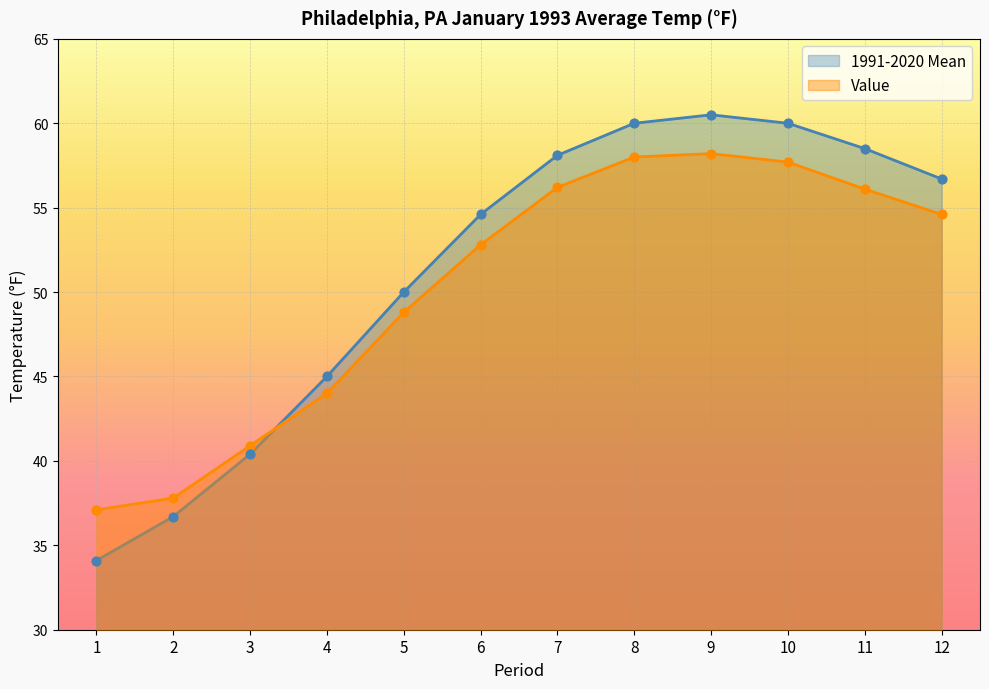

What is the total value across all series at 6?

107.4